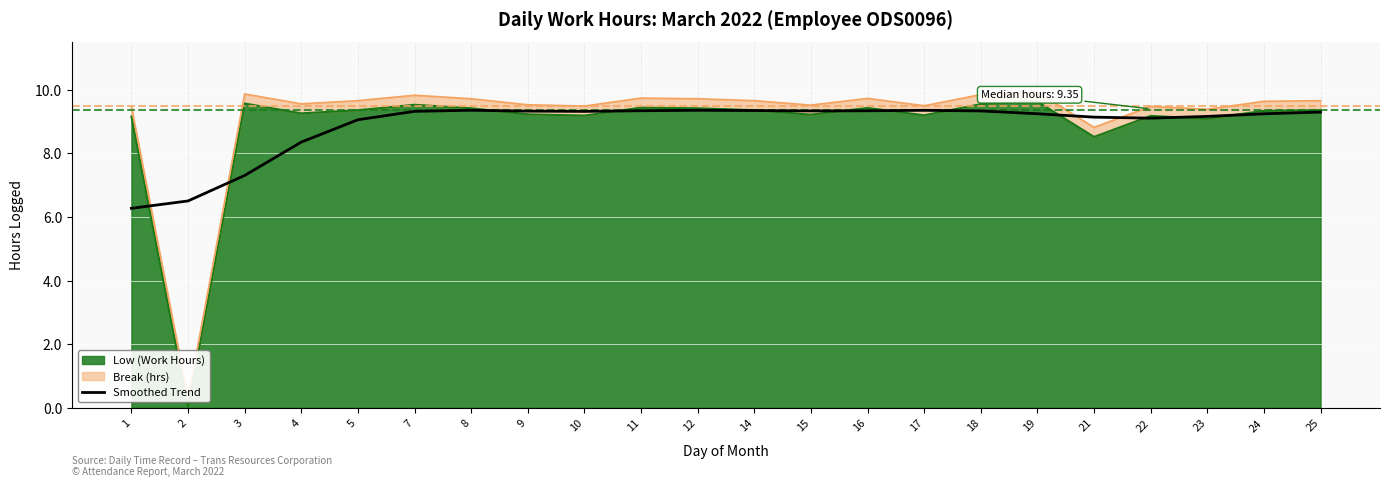

How many lines are shown in the chart?

1